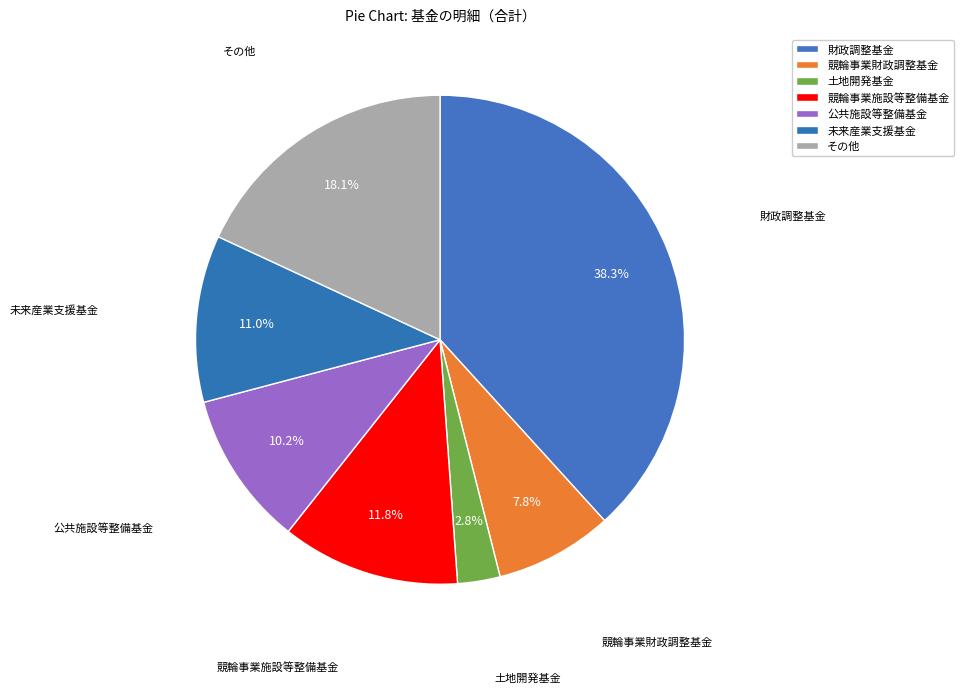

What is the smallest slice in the pie chart?

土地開発基金